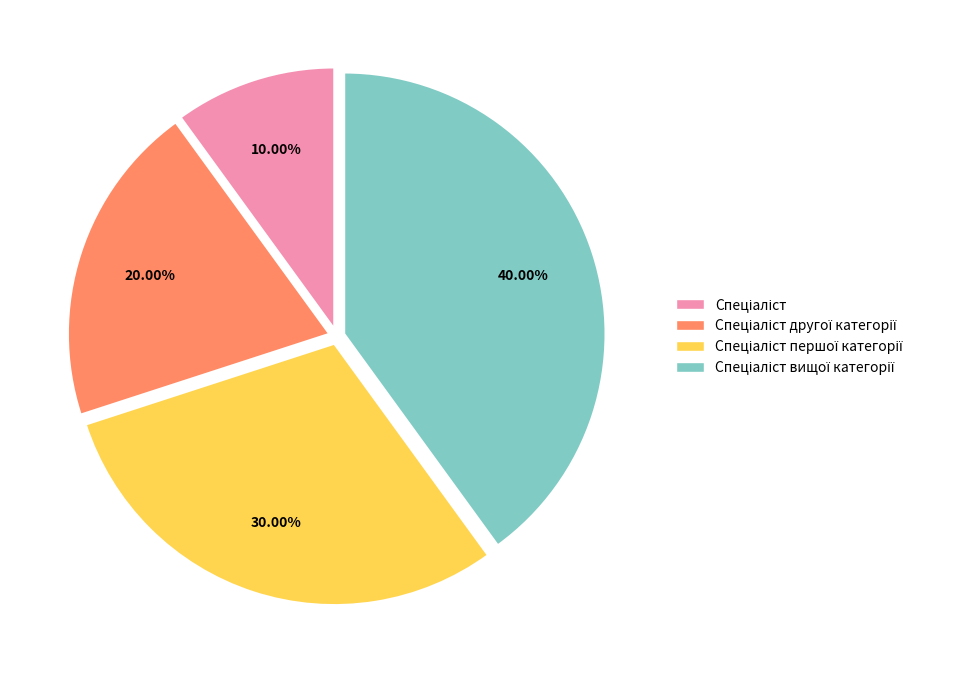

Is there a majority slice in this chart?

No